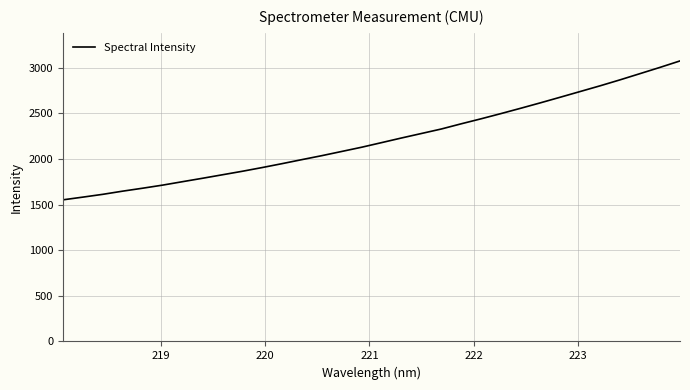

What is the difference between the maximum and minimum values?

1522.4